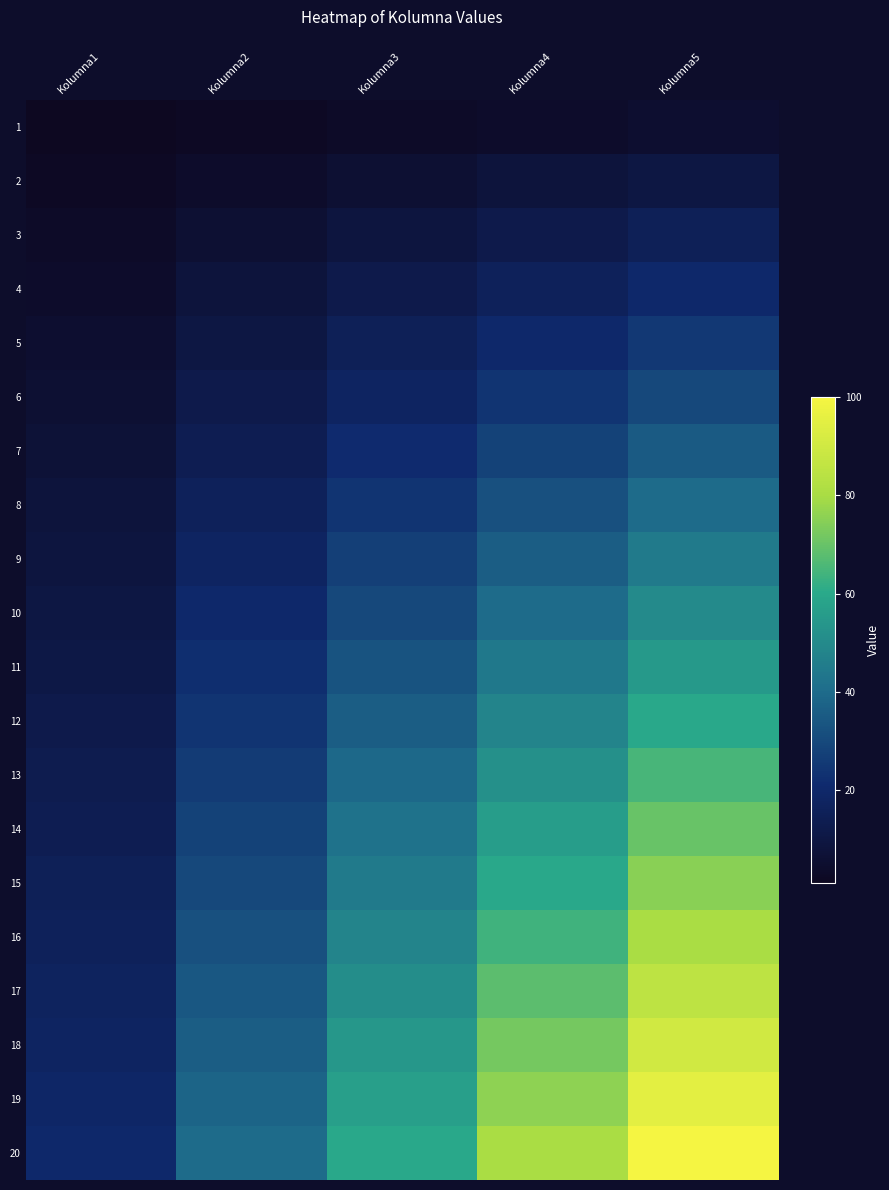

At Kolumna1, list the series in order from largest to smallest.

20, 19, 18, 17, 16, 15, 14, 13, 12, 11, 10, 9, 8, 7, 6, 5, 4, 3, 2, 1